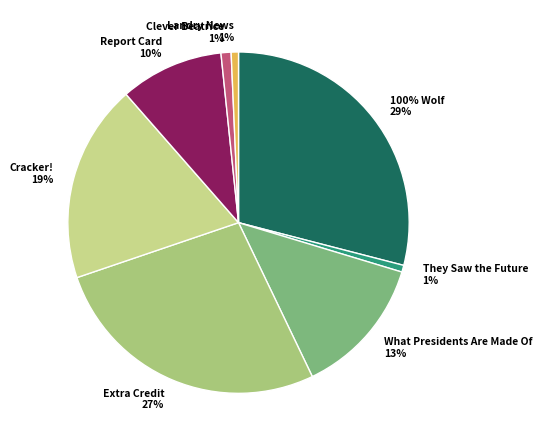

Is it true that 100% Wolf is 29% of the pie?

True